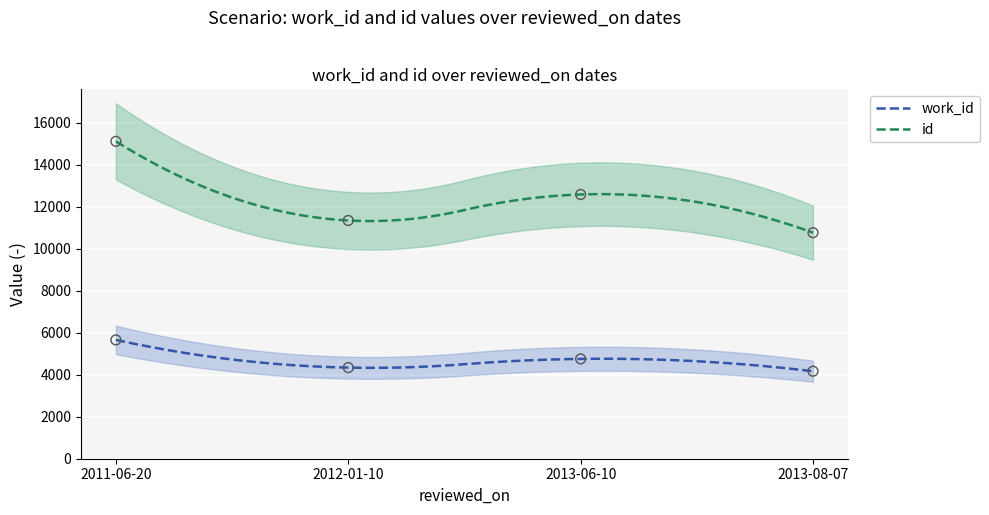

Which series has the largest Y range (max minus min)?

id